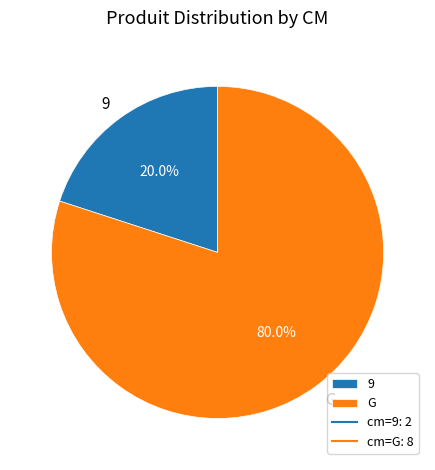

Rank the categories by value from highest to lowest.

G, 9